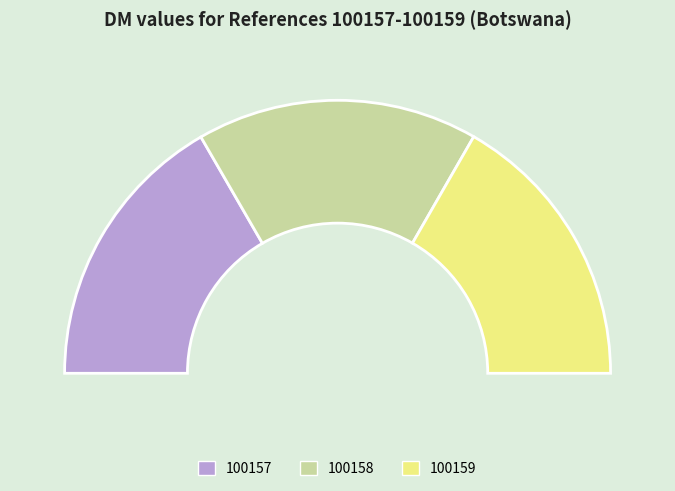

Does 100157 represent more than half of the total?

No